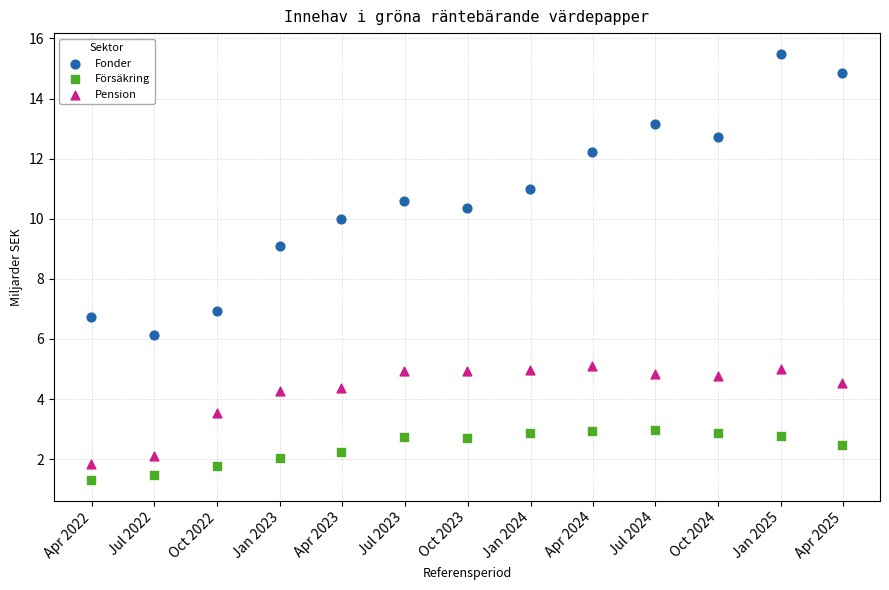

Across all data points, what is the range of X values (max minus min)?

1096.0